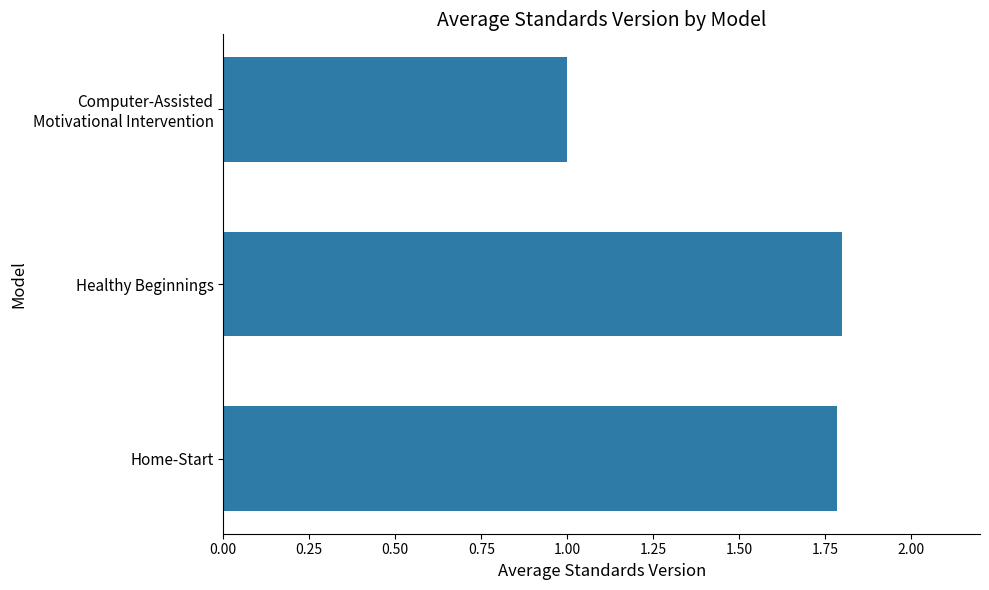

The chart shows a value of 2.8 at Home-Start. True or false?

False